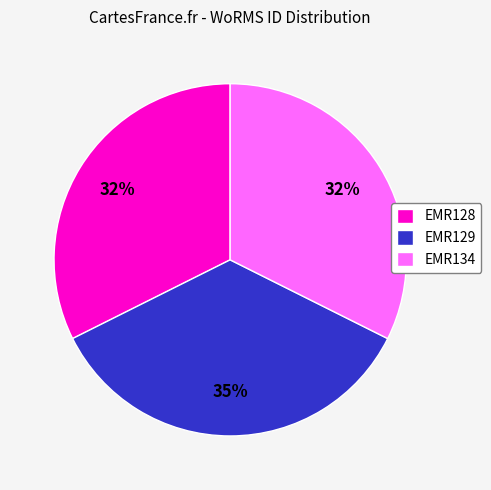

To the nearest percent, what percentage of the pie is EMR128?

32%